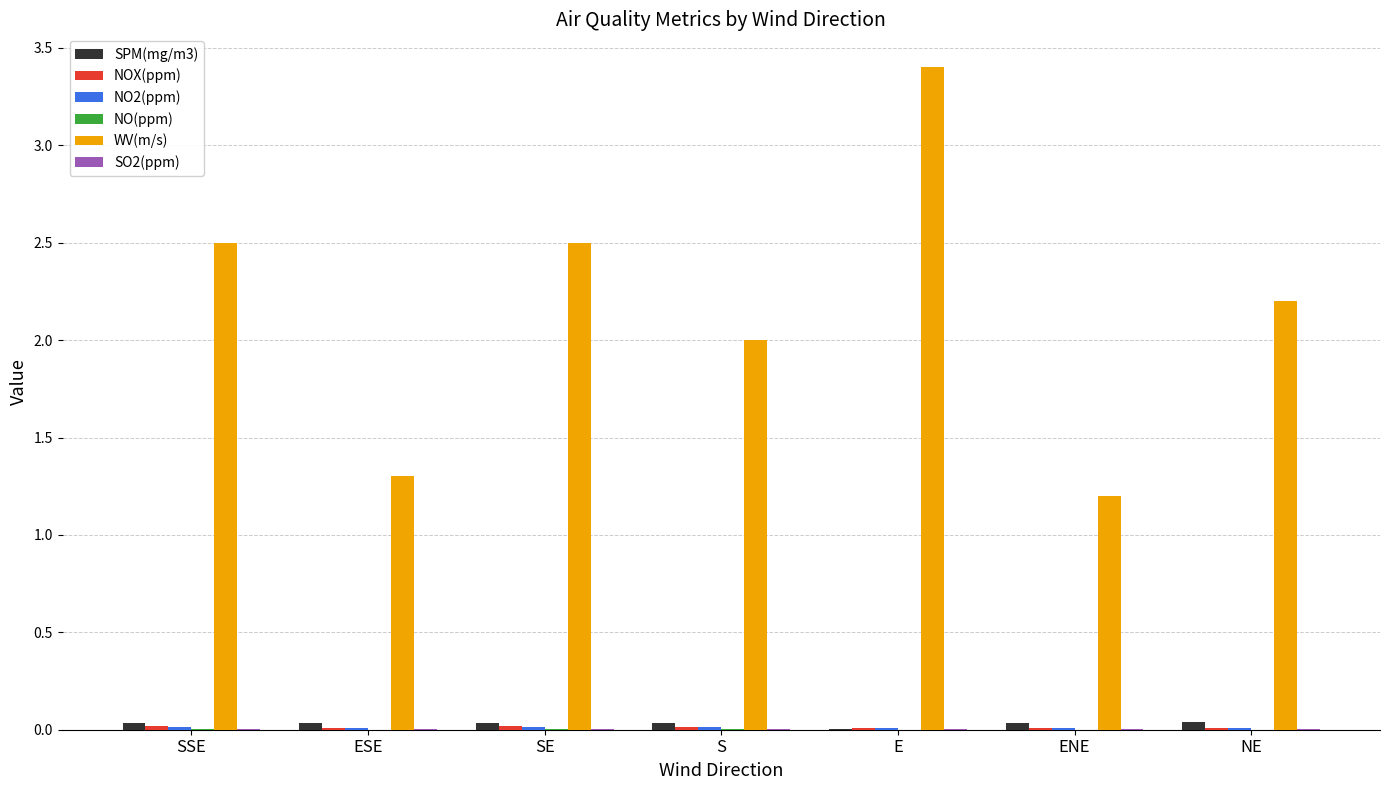

How many categories are shown in the chart?

7